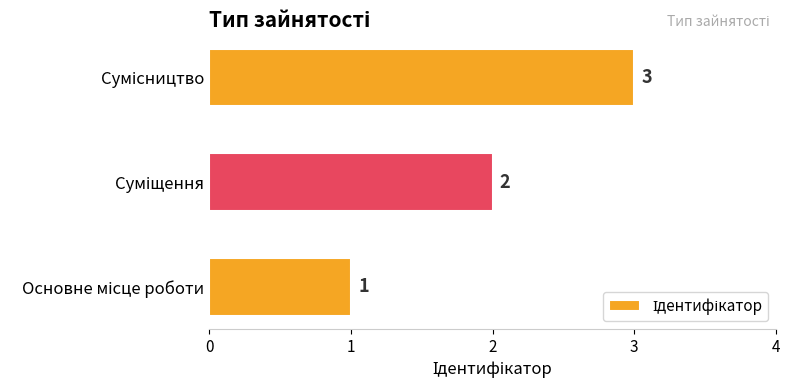

What is the maximum value shown in the chart?

3